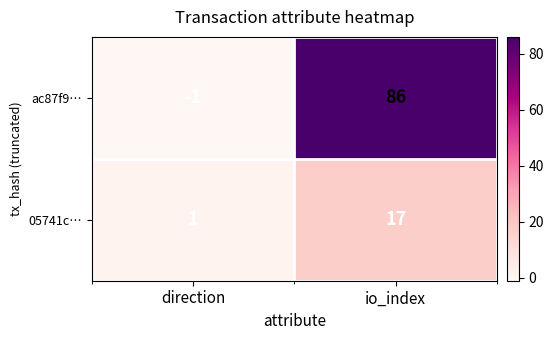

Rank the series by their average value, from highest to lowest.

ac87f9…, 05741c…